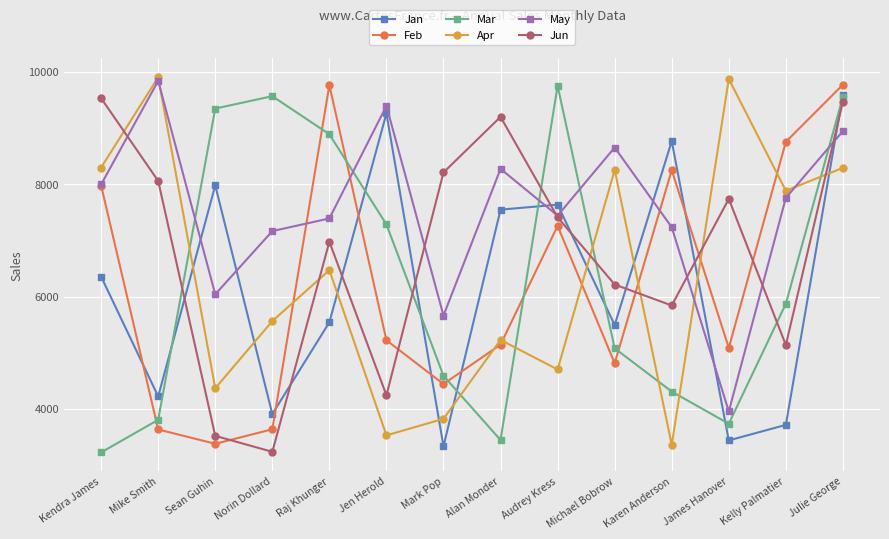

What is the spread (max minus min) of values at Michael Bobrow?

3839